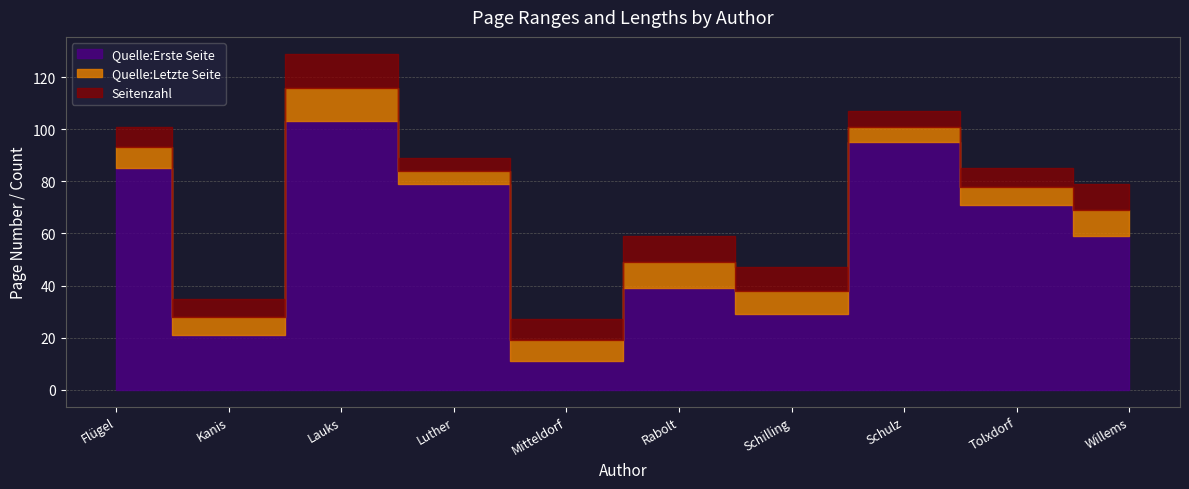

Is the value of Quelle:Letzte Seite at Tolxdorf greater than the value of Quelle:Erste Seite at Rabolt?

Yes